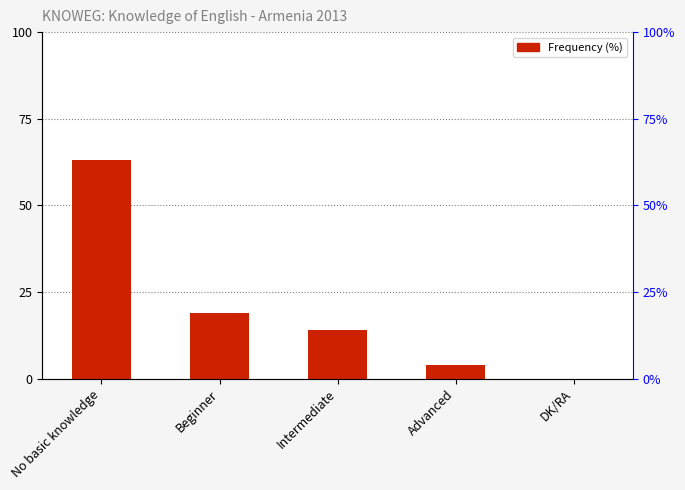

What is the average value?

20